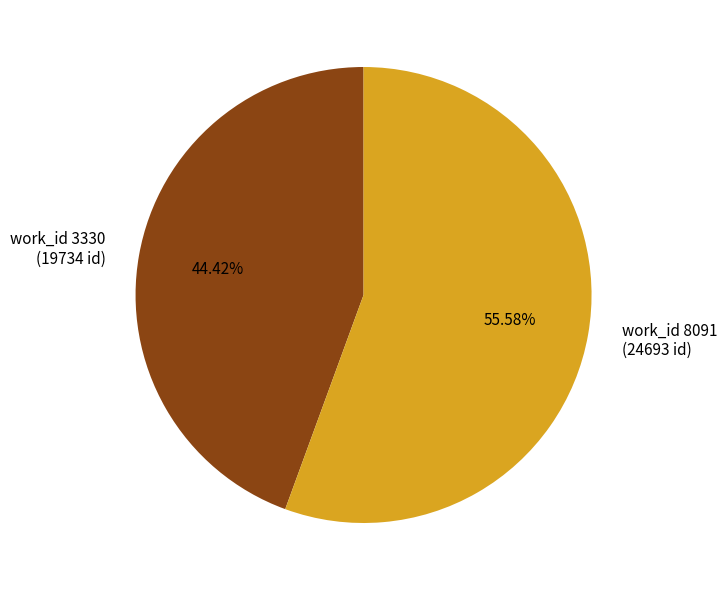

Is there any slice that represents more than half of the pie?

Yes